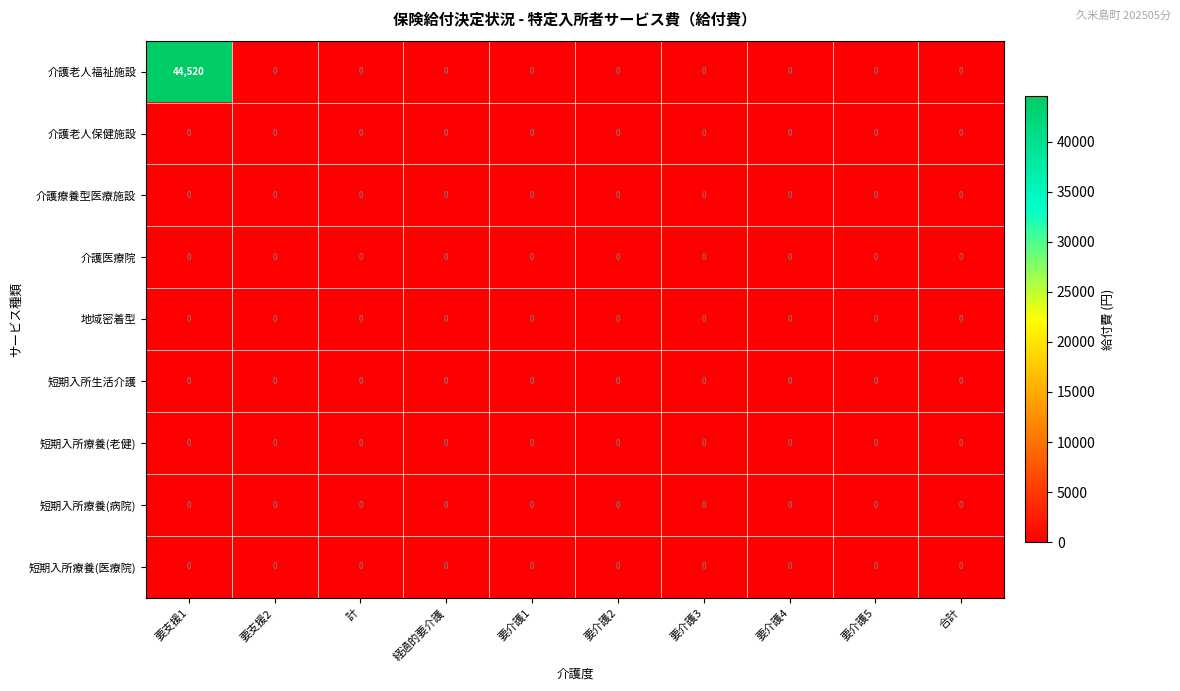

Which series has the largest total across all categories?

介護老人福祉施設